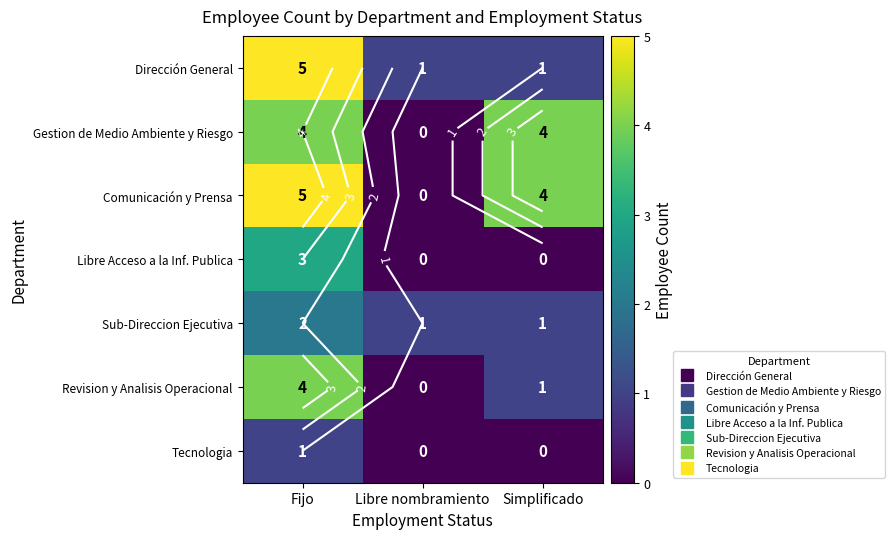

What is the difference between the maximum and minimum values in the Tecnologia series?

1